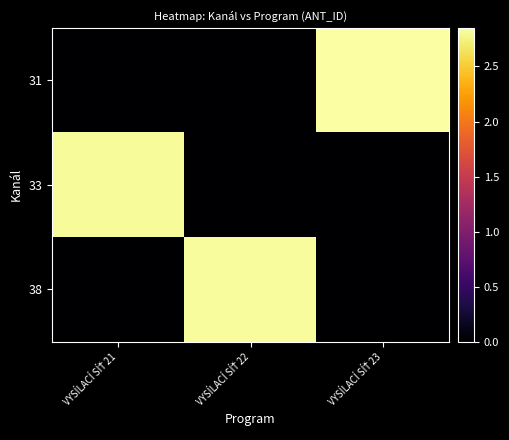

Between VYSÍLACÍ SÍŤ 21 and VYSÍLACÍ SÍŤ 23, which series saw the biggest shift?

31